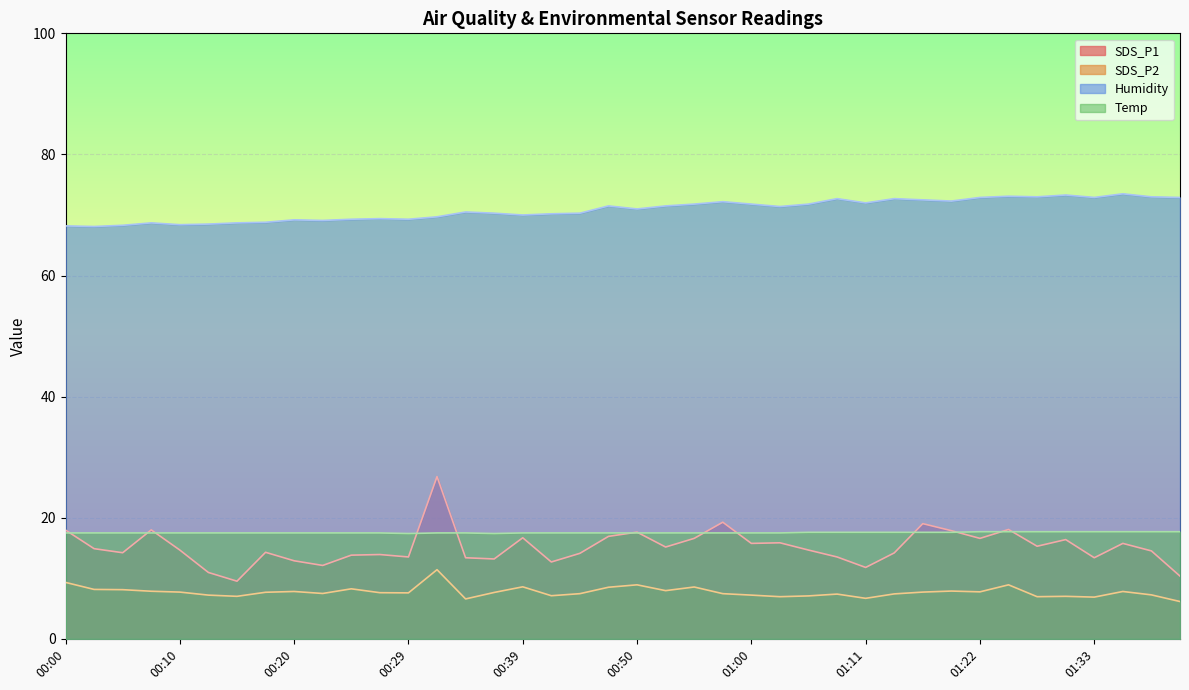

Rank the series by their maximum value, from lowest to highest.

SDS_P2, Temp, SDS_P1, Humidity